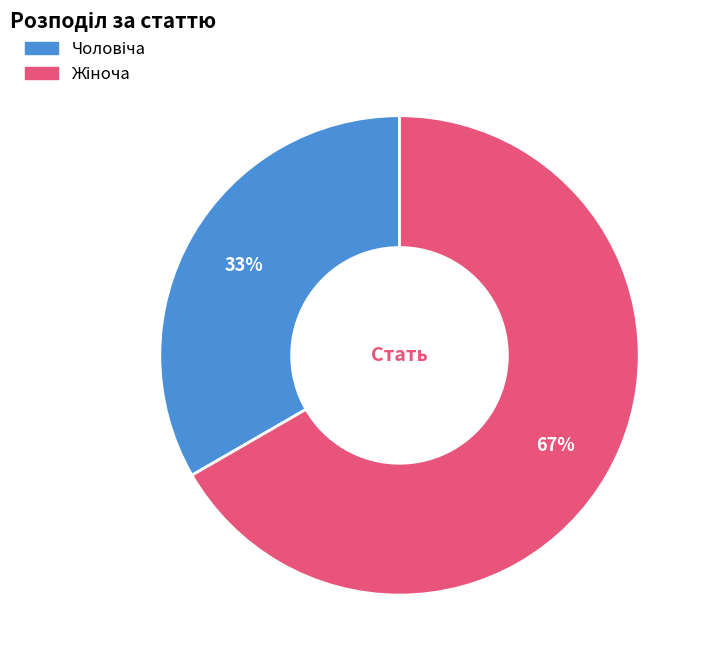

Is there any slice that represents more than half of the pie?

Yes